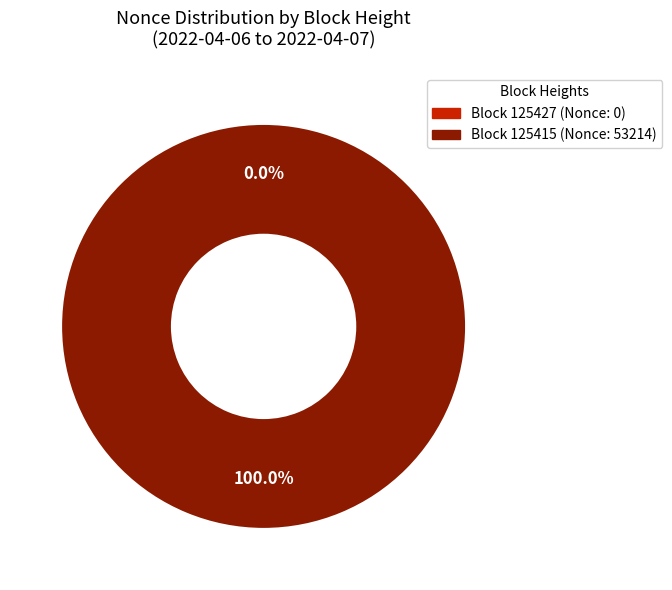

True or false: 125427 accounts for 0% of the total.

True